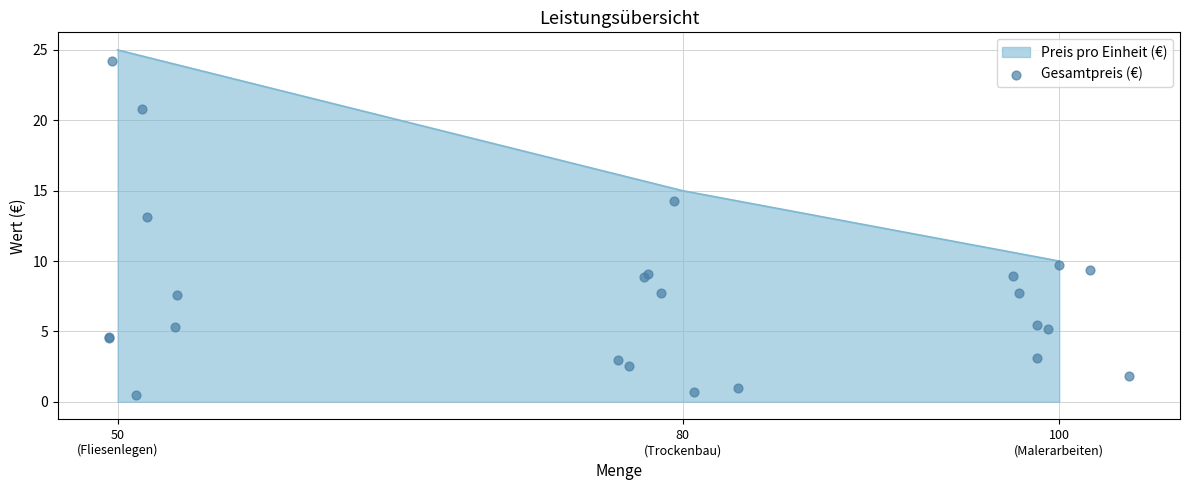

What is the highest value of the Preis pro Einheit (€) series?

25